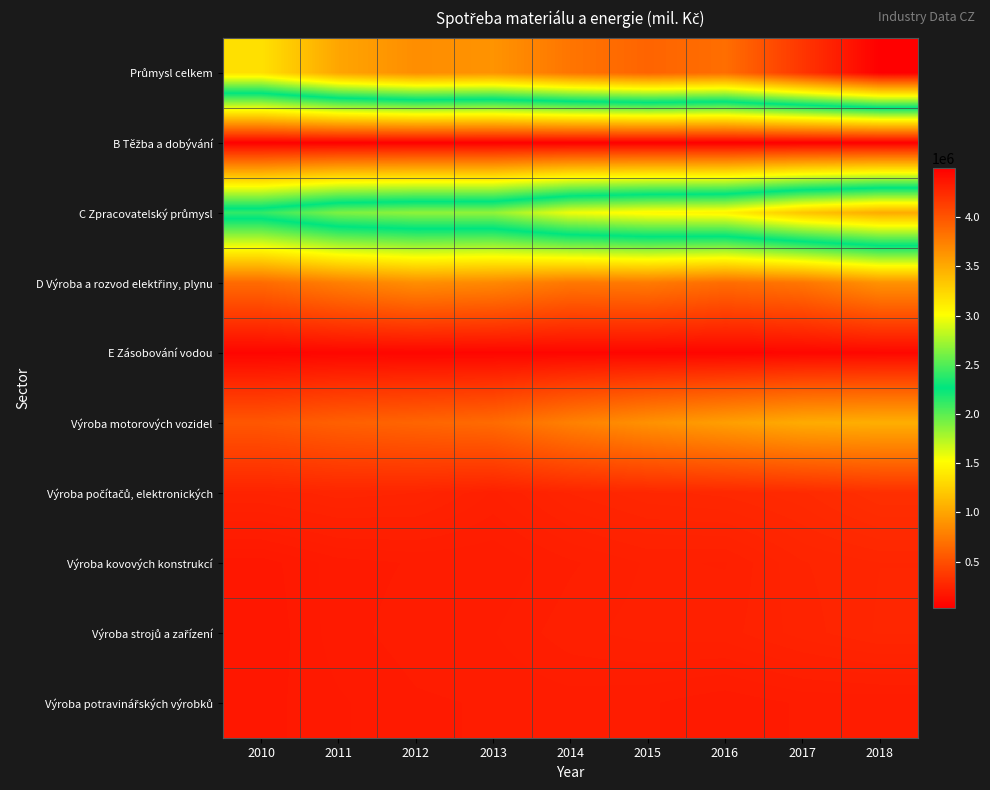

Which label corresponds to the largest value in the chart?

2018